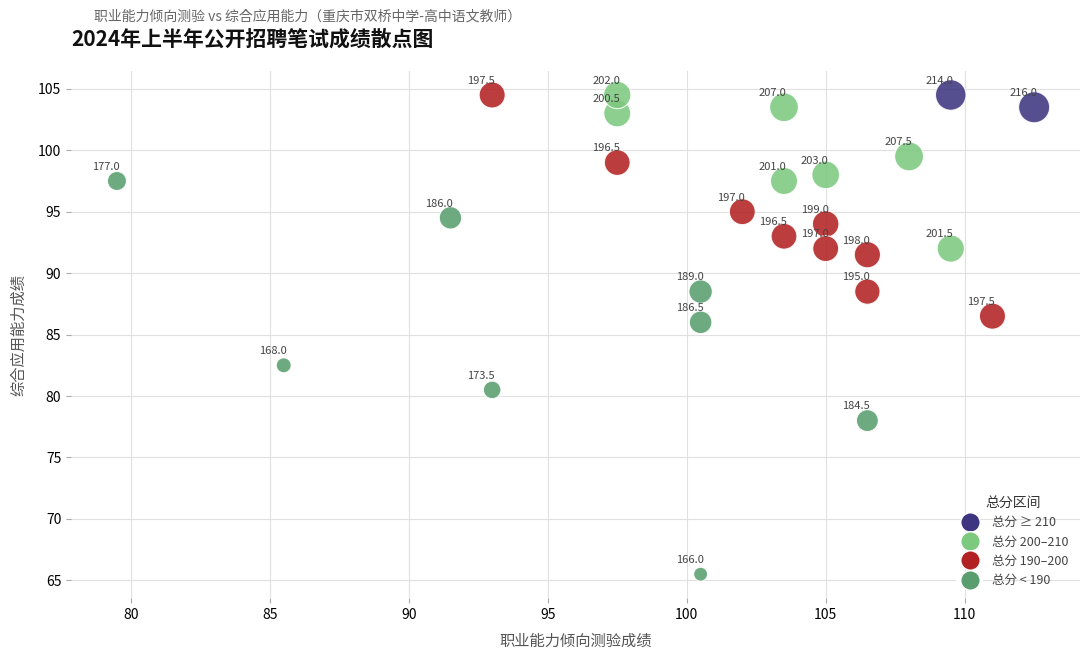

What Y value in the scatter plot is closest to 85?

86.0